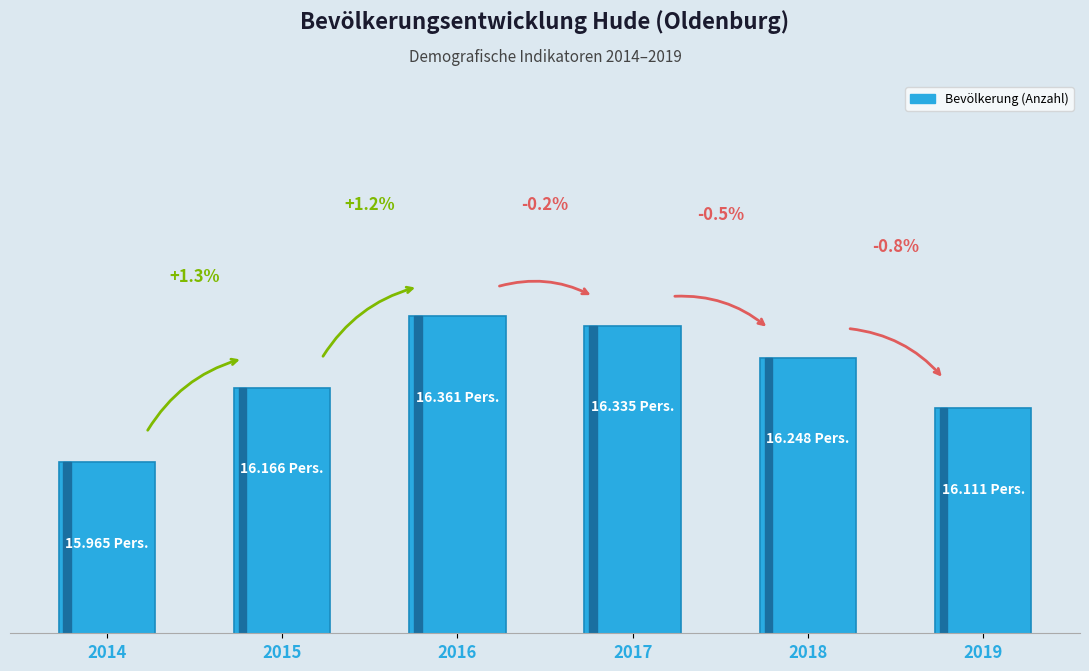

What is the value of the 6th bar from the left?

16111